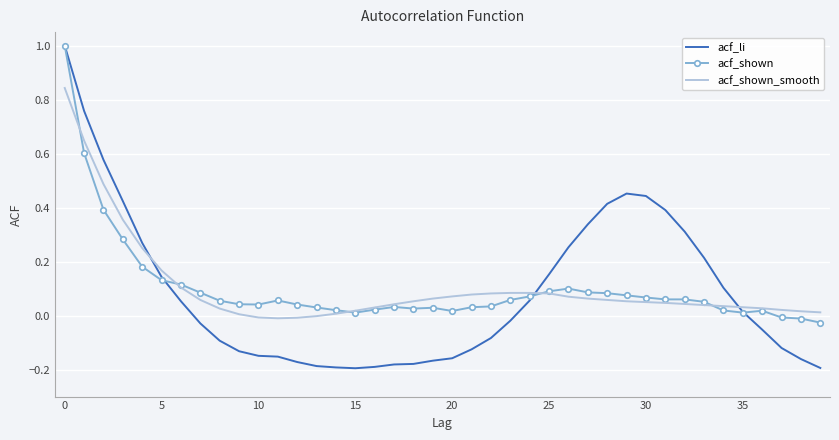

Which series has the widest spread of values?

acf_li